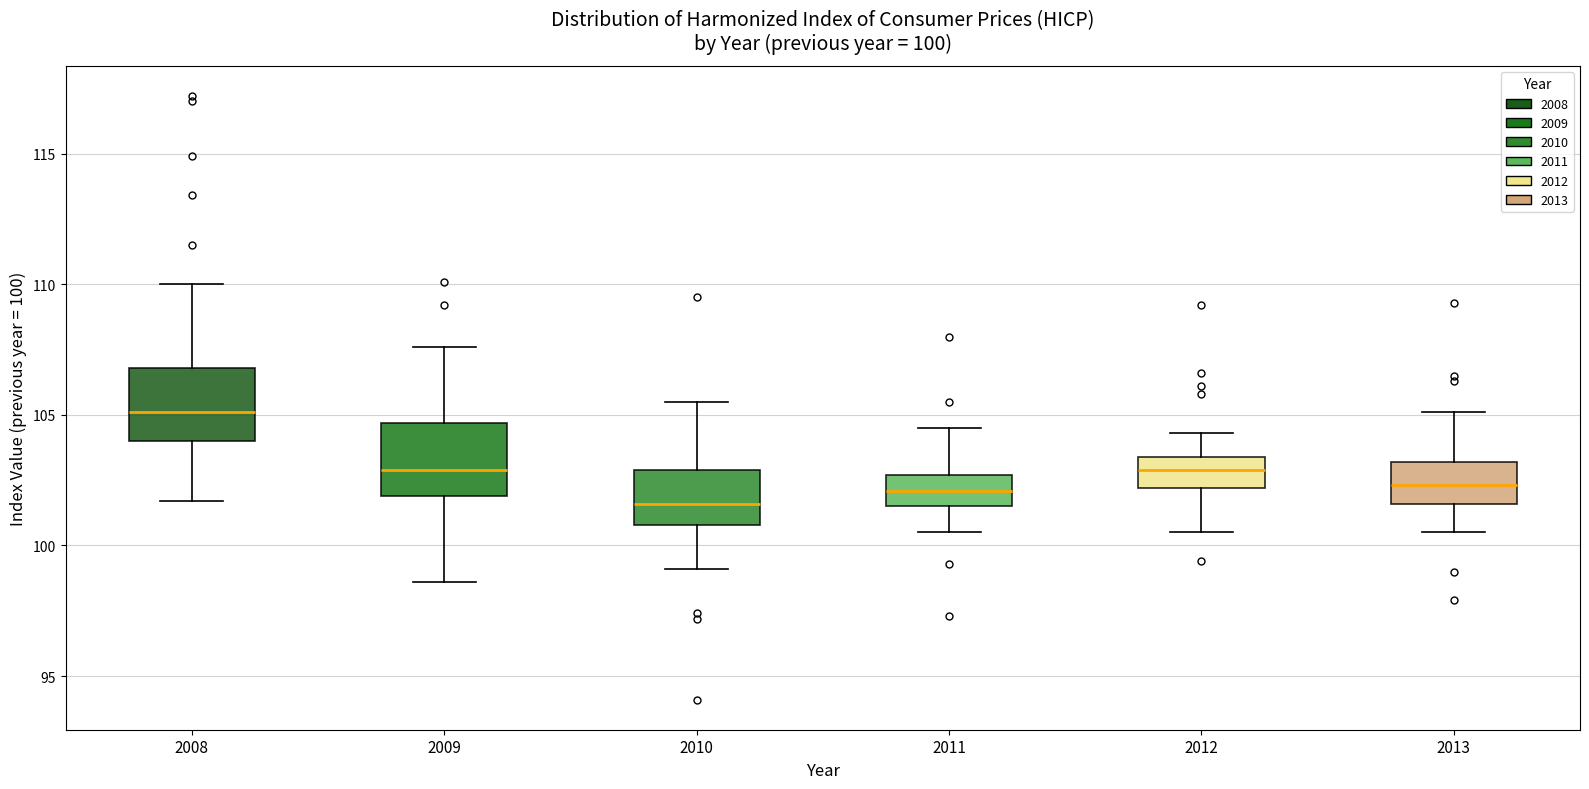

Which box's median line is the lowest?

2010